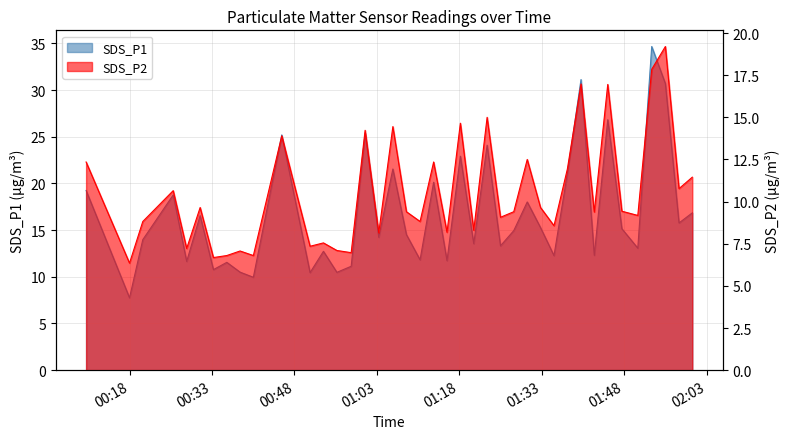

Does the chart have visible grid lines?

Yes